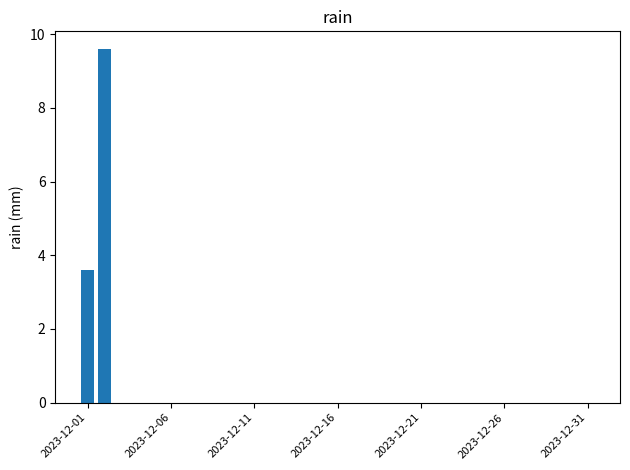

What is the greatest value displayed?

9.6